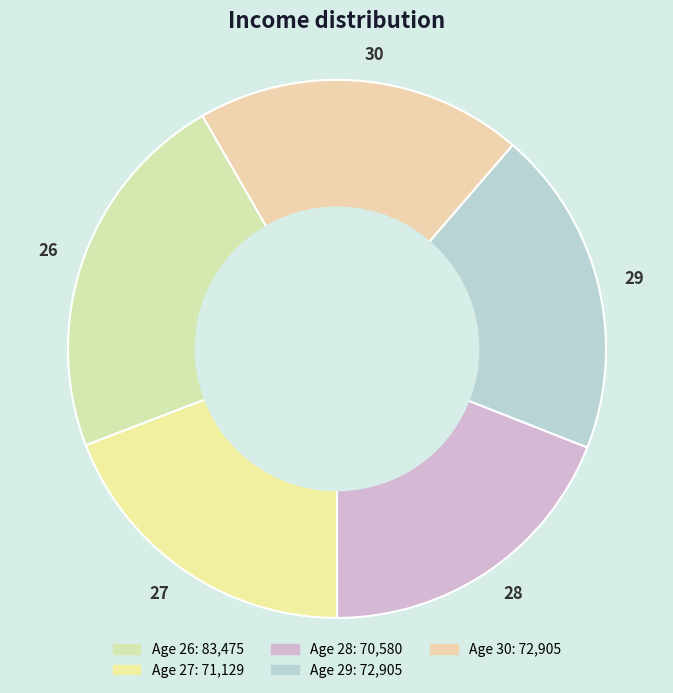

Is there any slice that represents more than half of the pie?

No